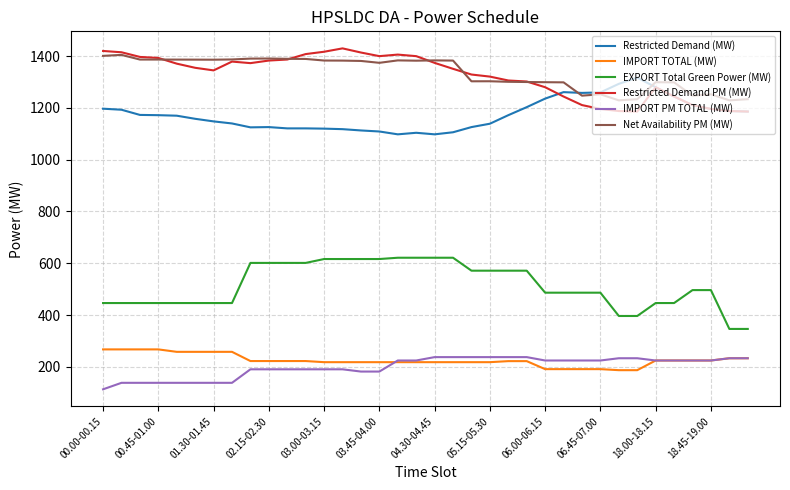

What is the minimum value for IMPORT PM TOTAL (MW)?

113.2